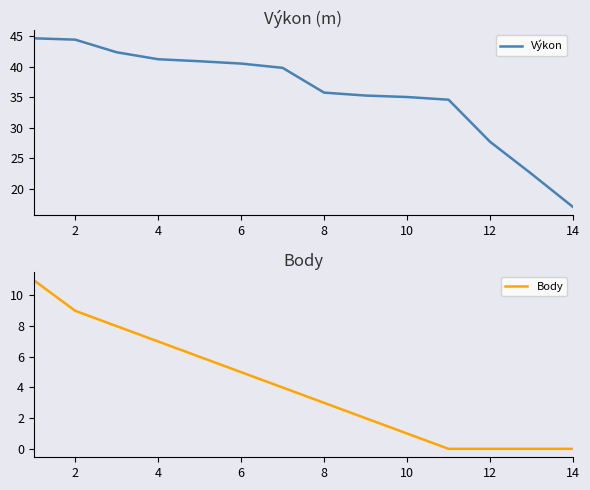

Is it true that Výkon equals 27.7 at 12?

True